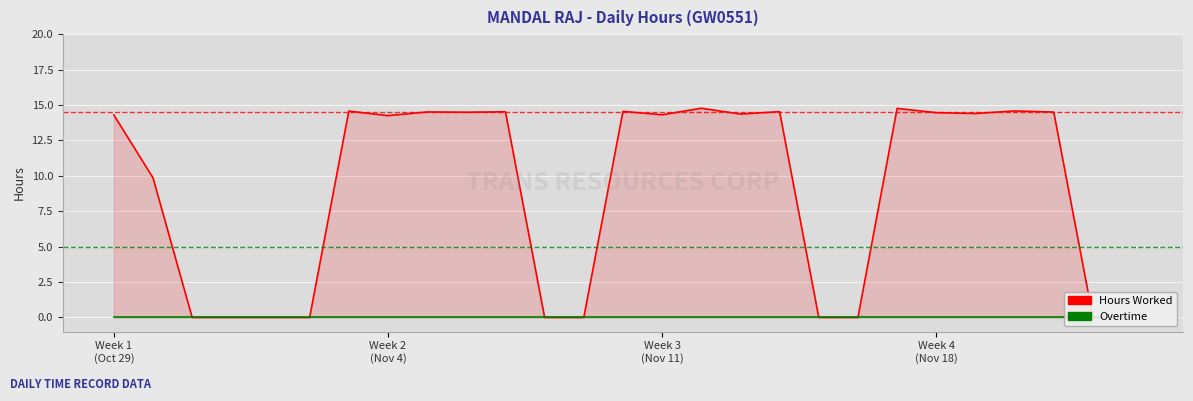

Which series has the largest total across all categories?

Hours Worked